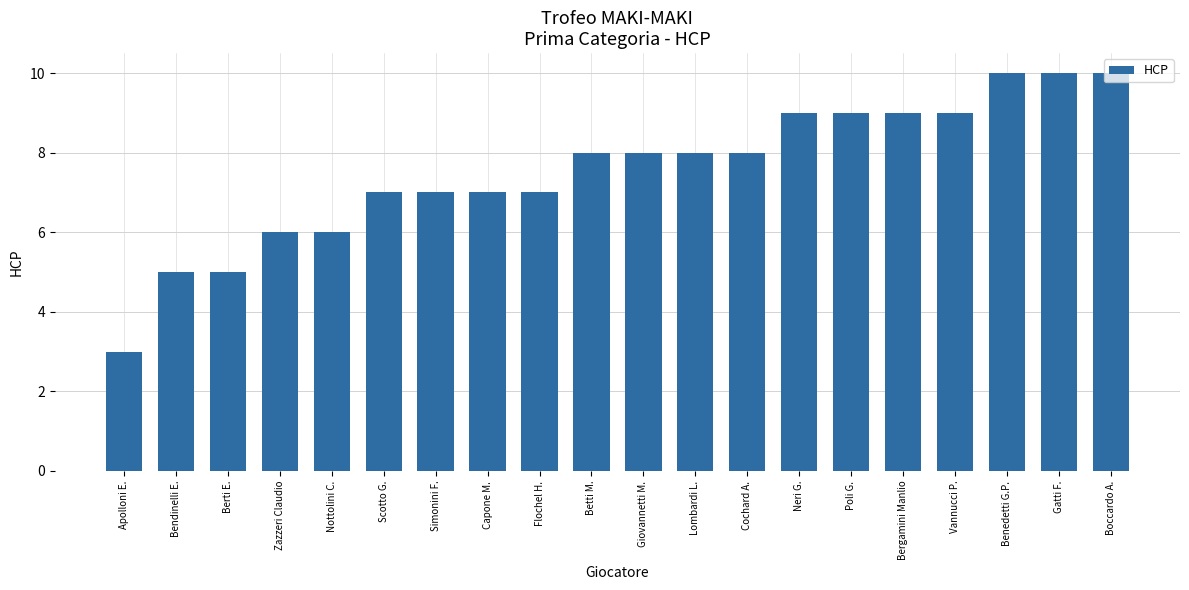

Reading left to right, what are all the values shown in this chart?

3	5	5	6	6	7	7	7	7	8	8	8	8	9	9	9	9	10	10	10